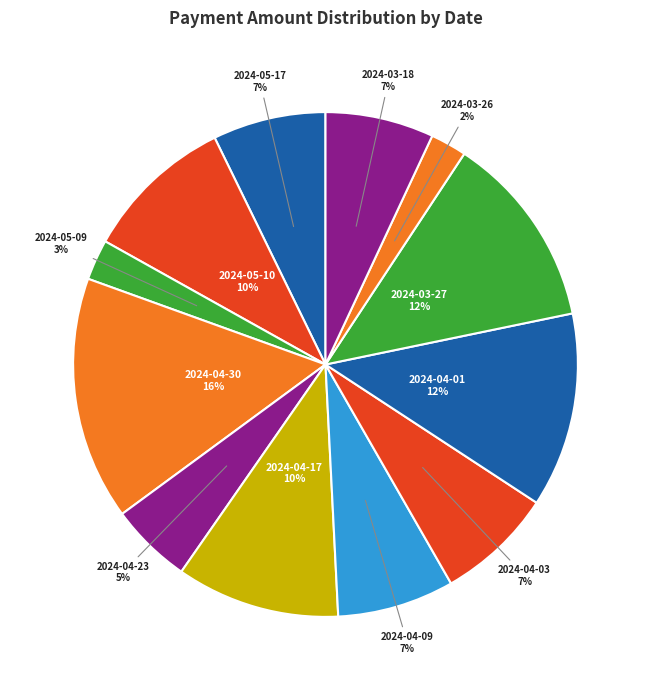

To the nearest percent, what is the combined percentage of 2024-05-09 and 2024-04-23?

8%